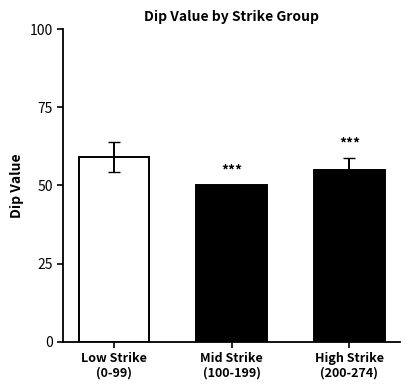

What is the difference between the maximum and minimum values?

9.1